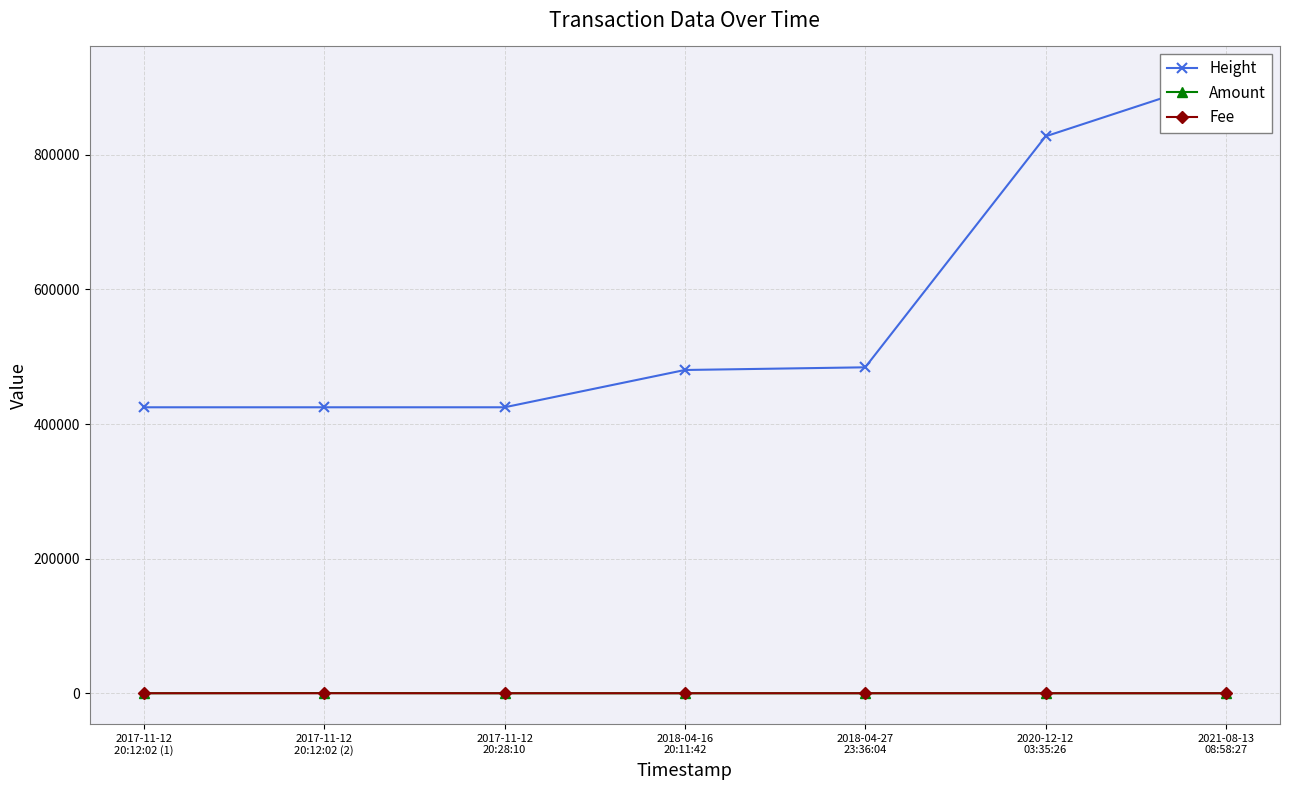

Between which two adjacent categories do Amount and Fee first intersect?

2017-11-12
20:12:02 (1) and 2017-11-12
20:12:02 (2)